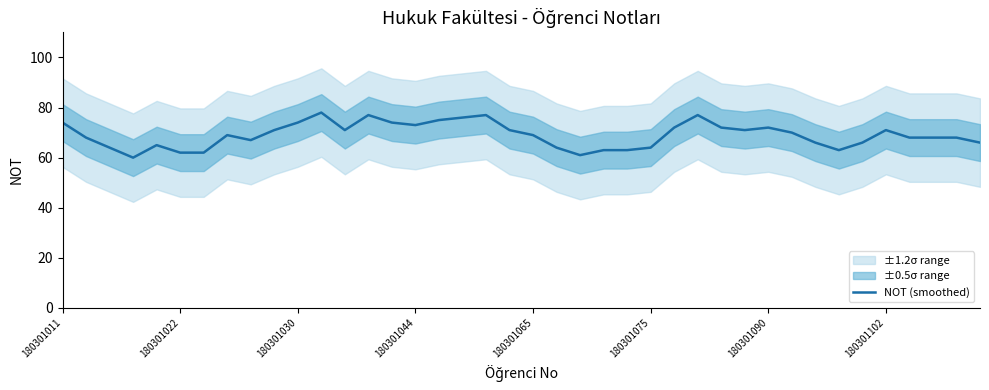

True or false: there are more than 2 points higher than both neighbors.

True